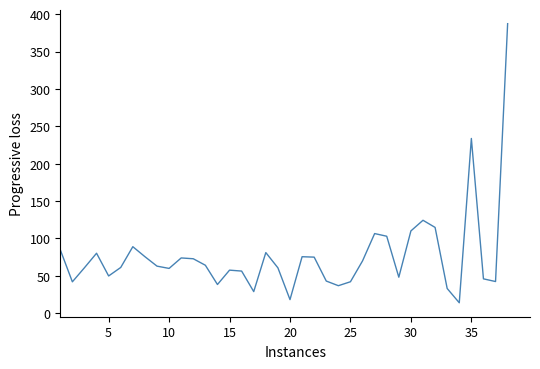

What is the difference between the maximum and minimum values?

373.3